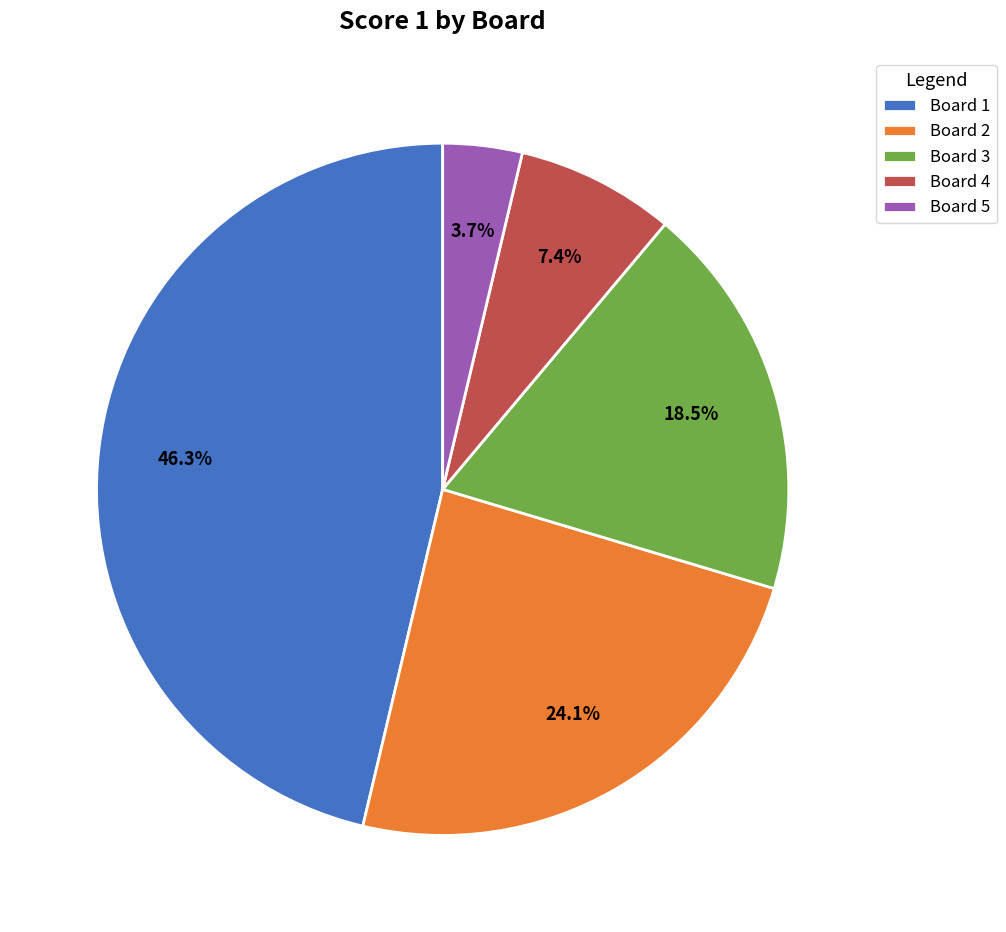

Combined, what portion of the pie is Board 2 and Board 5?

27.8%